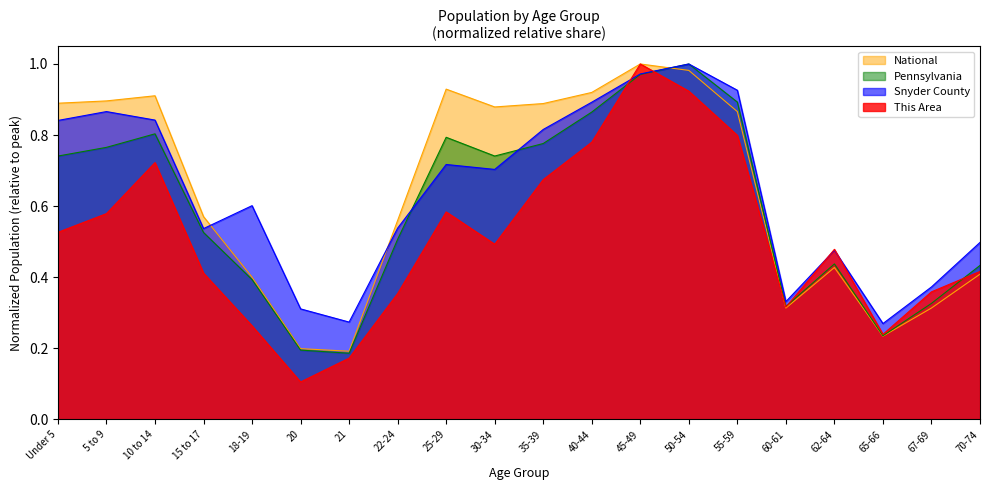

Is the value of Snyder County at 15 to 17 greater than the value of Pennsylvania at 40-44?

No